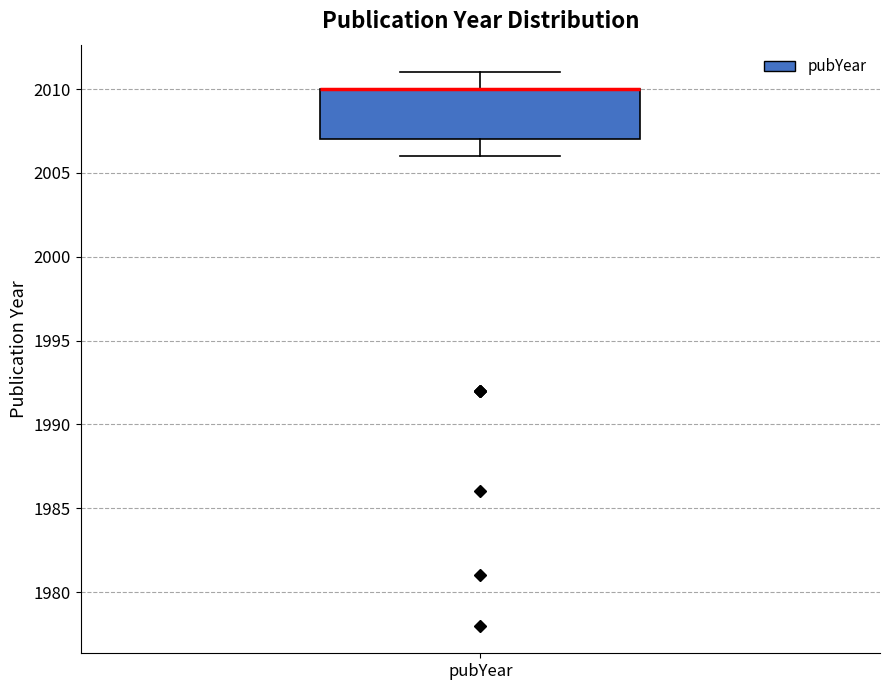

Read this box plot against the y-axis: the position of the median line, the range covered by the box, and the ends of both whiskers. The values are not printed on the chart, so give them approximately, as read against the axis.

median 2010 (drawn on the box's upper edge), box 2007 to 2010, whiskers 2006 to 2011